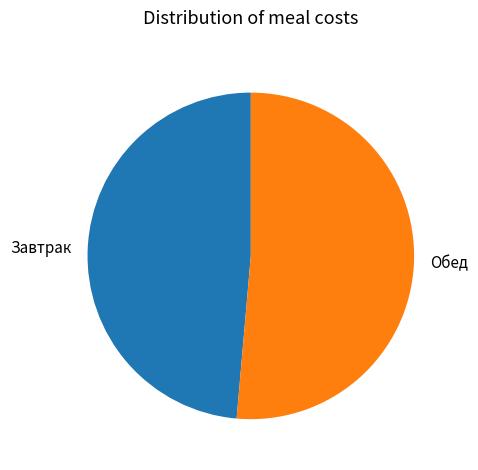

Which slice represents more than half of the pie?

Обед